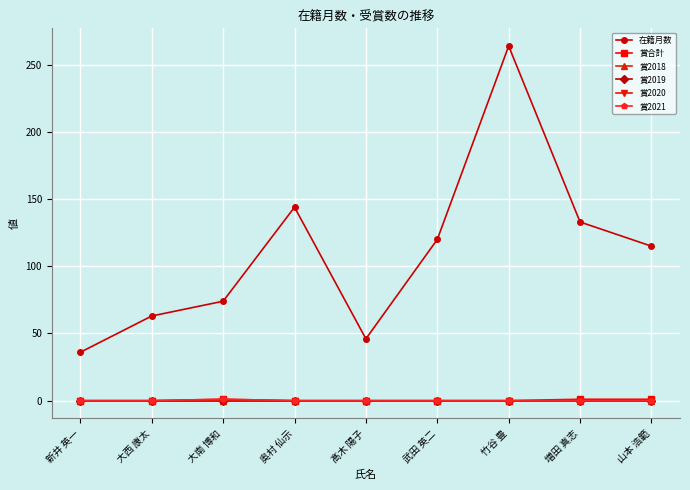

Does the chart have visible grid lines?

Yes